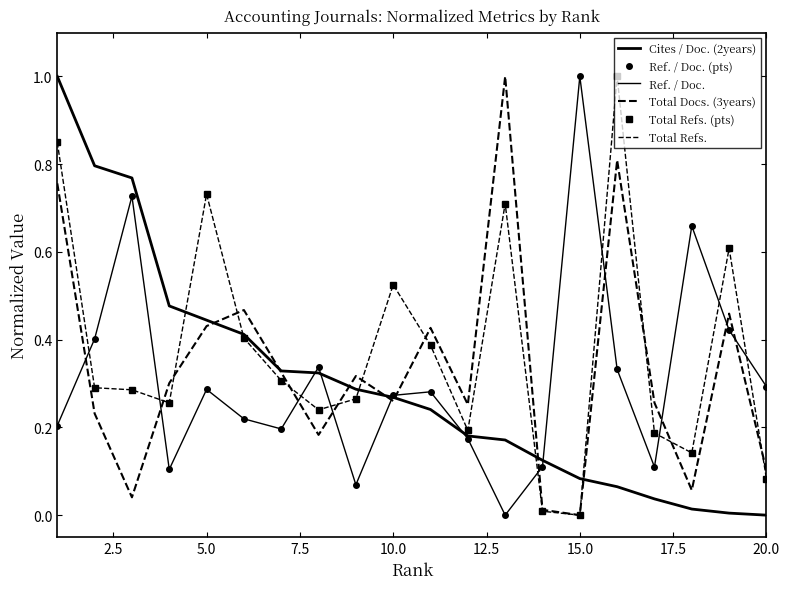

Which series has the largest range (max minus min)?

Cites / Doc. (2years)